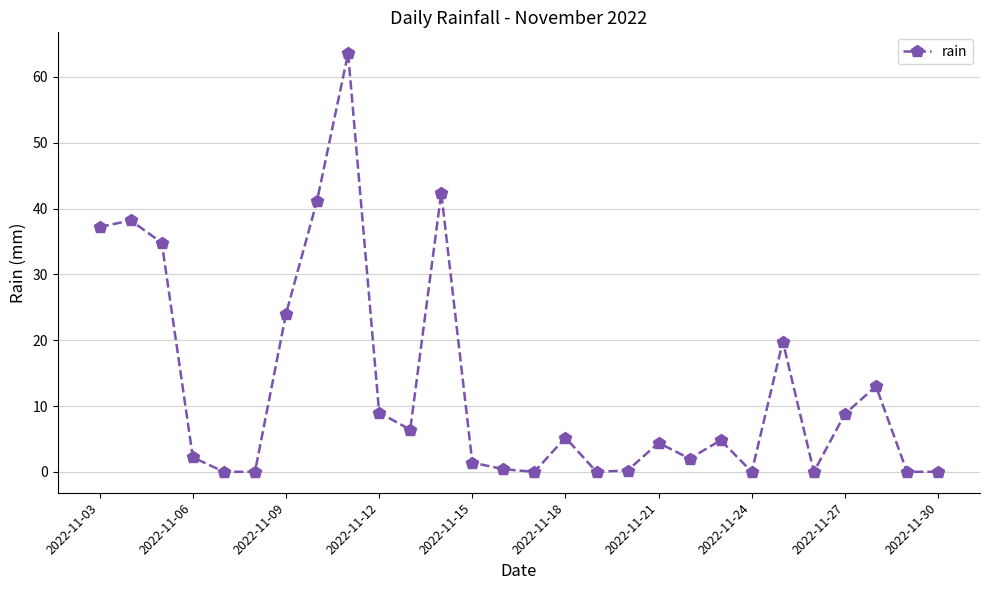

What is the greatest value displayed?

63.6